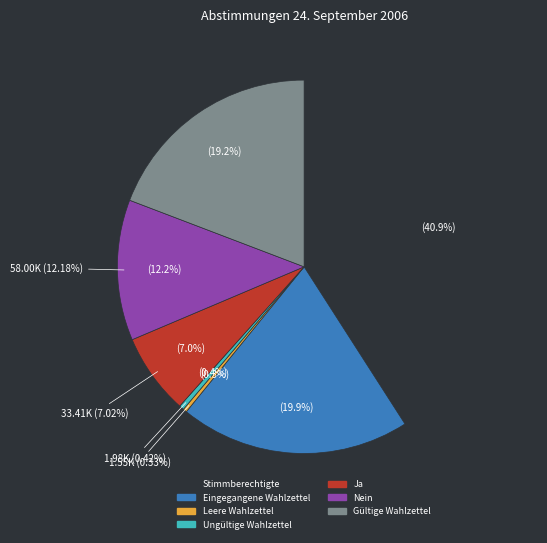

To the nearest percent, what is the difference between the largest and smallest slice percentages?

41%